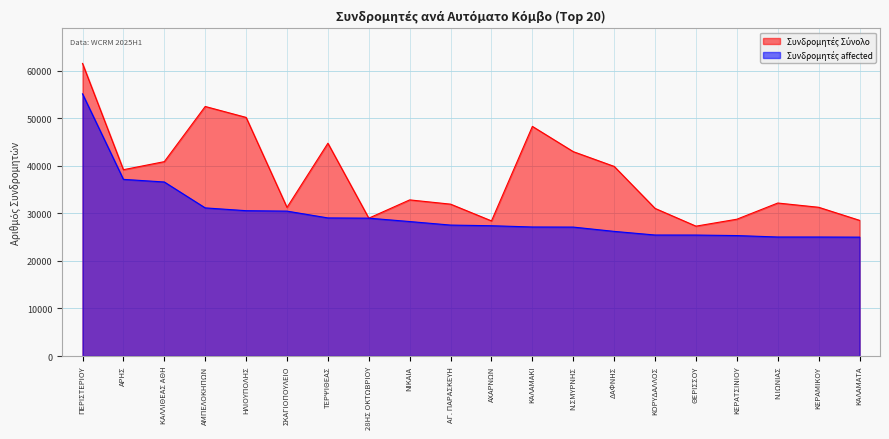

Which series has the widest spread of values?

Συνδρομητές Σύνολο